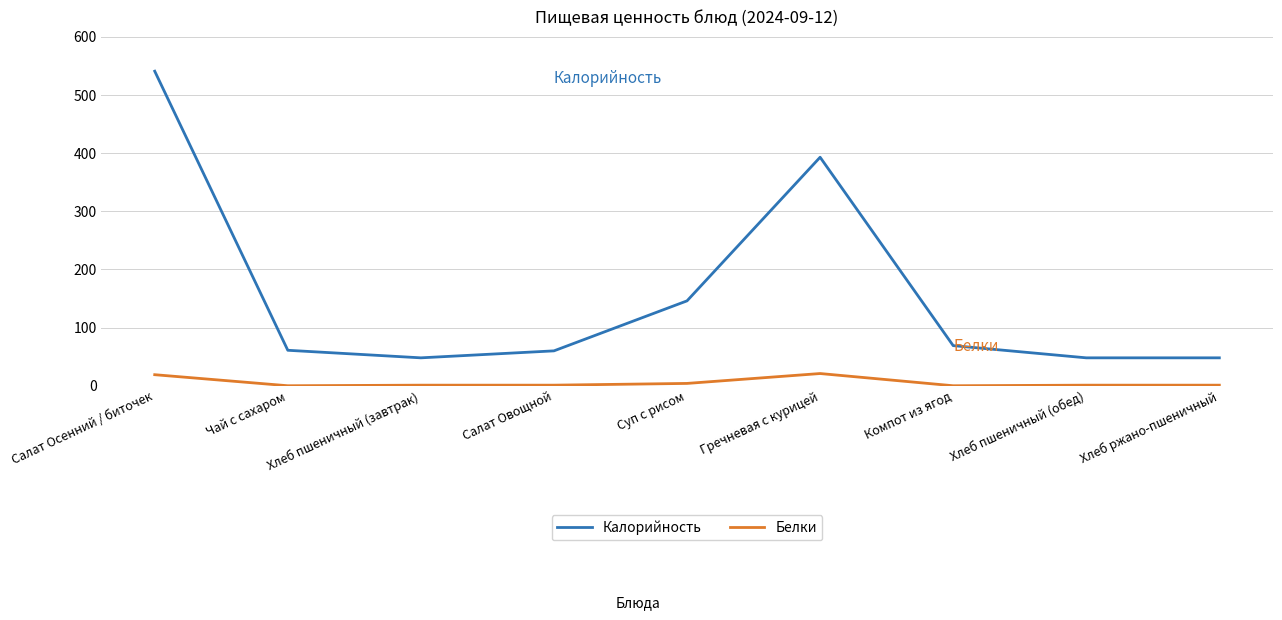

Which series has the largest total across all categories?

Калорийность